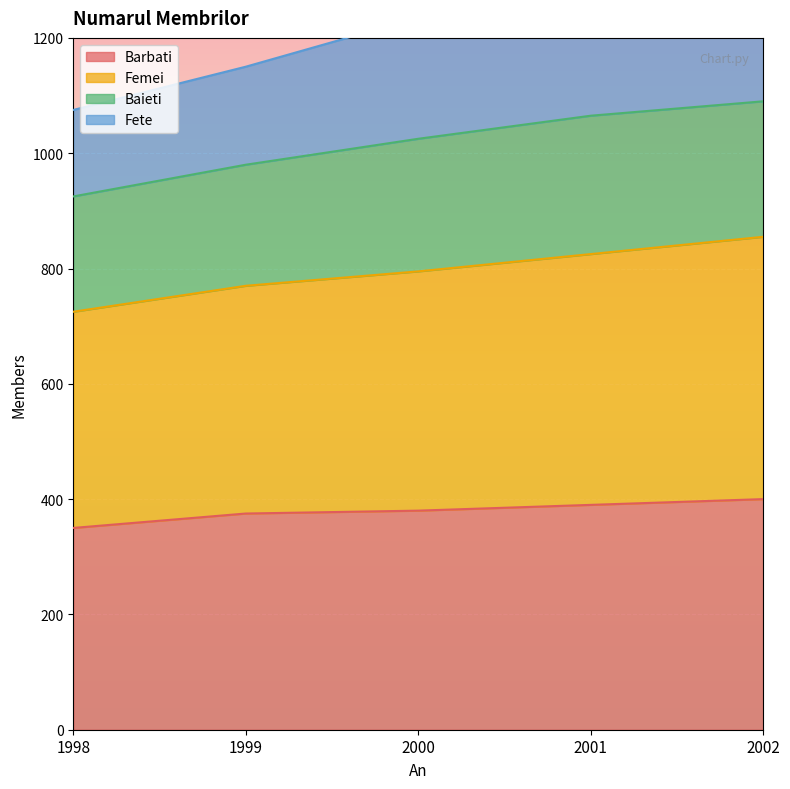

What is the difference between the maximum and minimum values in the Barbati series?

50